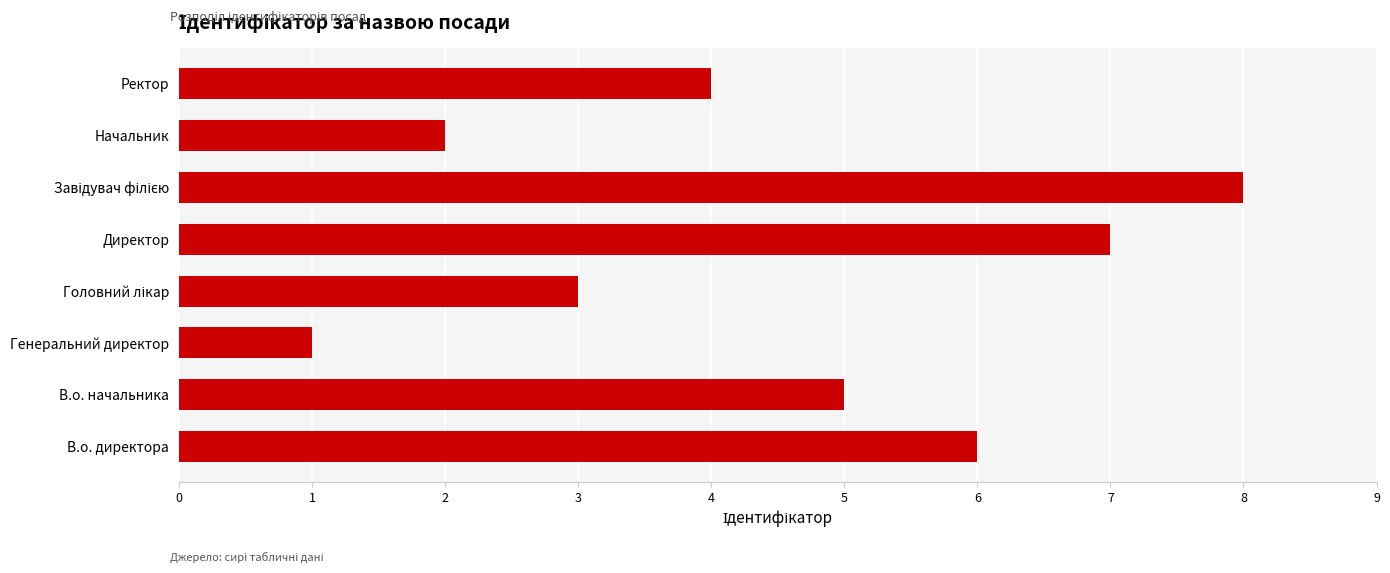

How many bars are there in total?

8